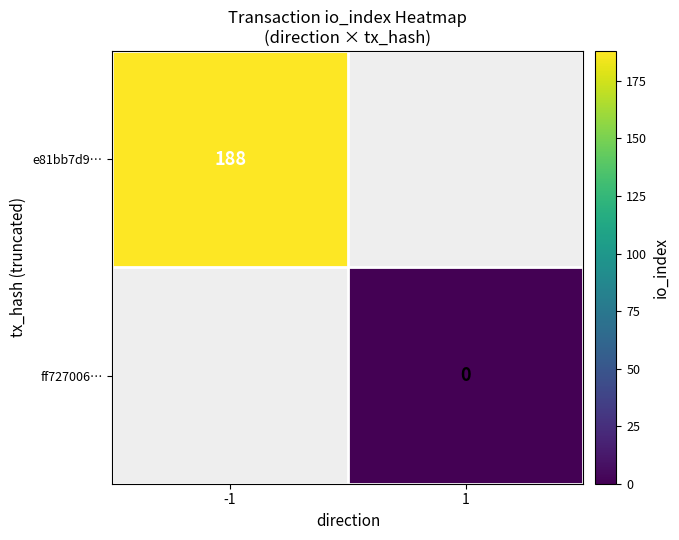

The value of e81bb7d9… at -1 is 280. True or false?

False